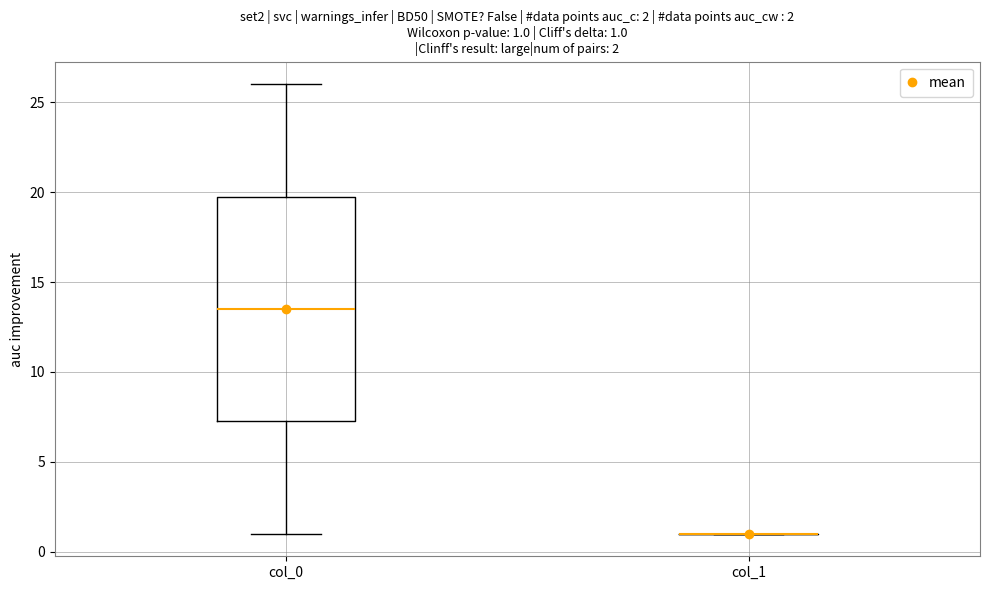

Comparing the boxes themselves (not the whiskers), which one is the tallest?

col_0